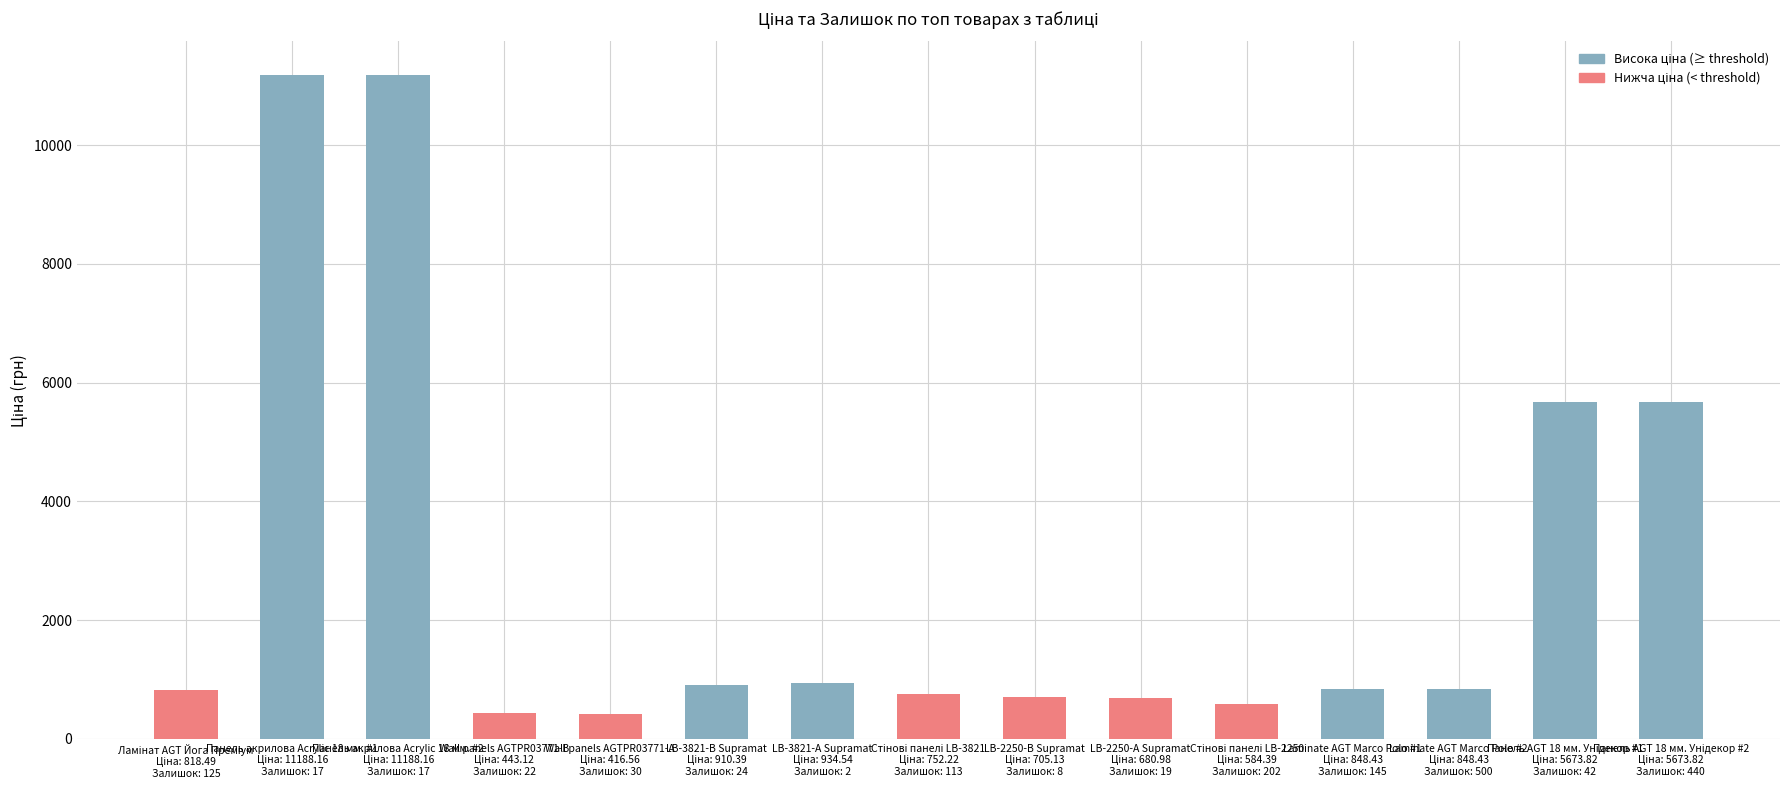

What is the smallest value displayed?

416.6